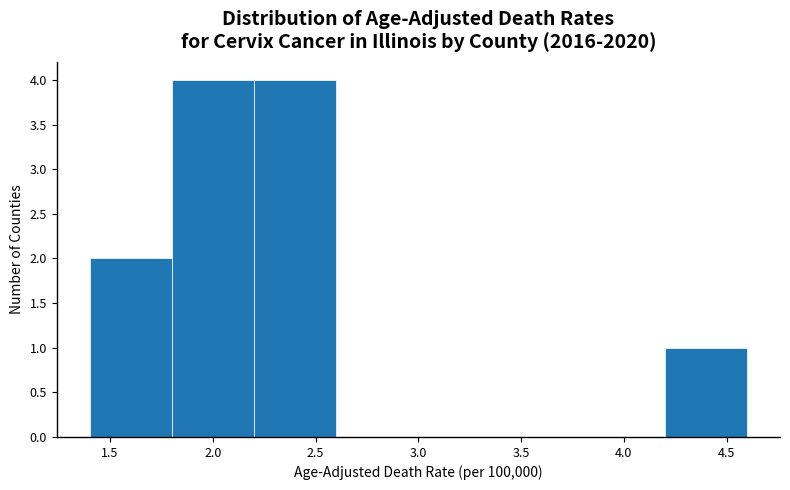

Reading left to right, list every bar in this chart as the range it spans on the x-axis followed by its height. The values are not printed on the chart, so give them approximately, as read against the axis.

1.4 to 1.8: 2
1.8 to 2.2: 4
2.2 to 2.6: 4
2.6 to 3.0: 0
3.0 to 3.4: 0
3.4 to 3.8: 0
3.8 to 4.2: 0
4.2 to 4.6: 1